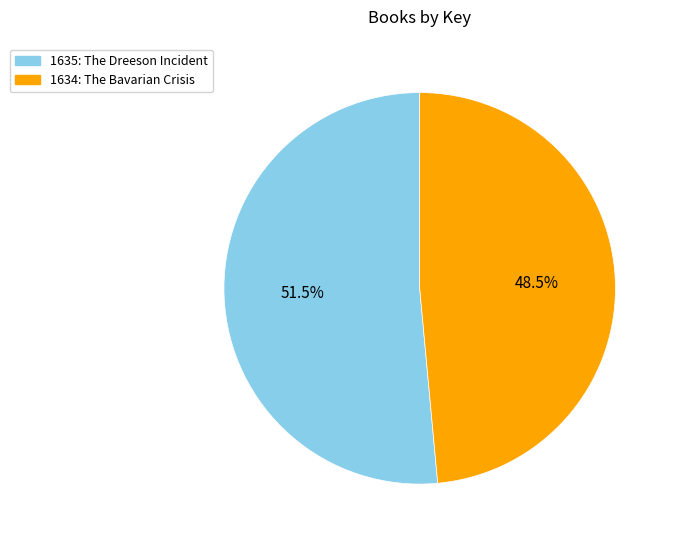

True or false: 1634: The Bavarian Crisis accounts for 62% of the total.

False